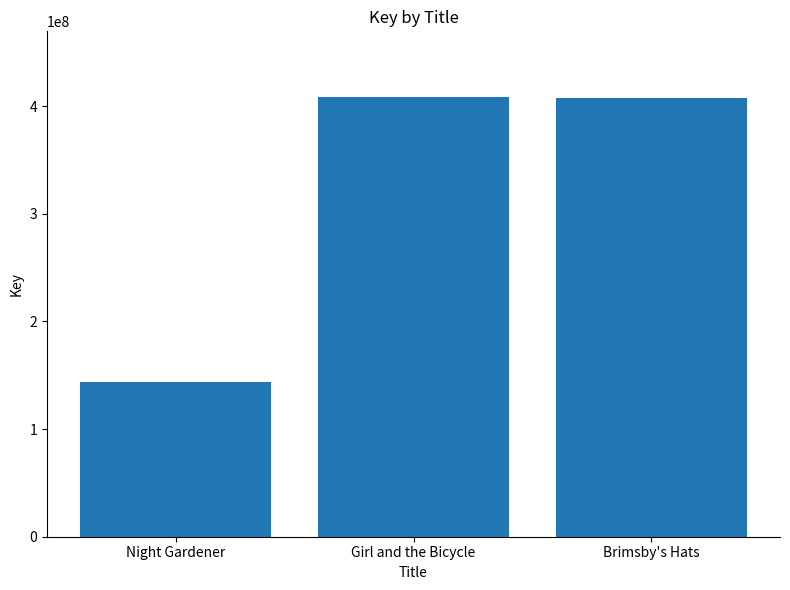

What is the greatest value displayed?

408287826